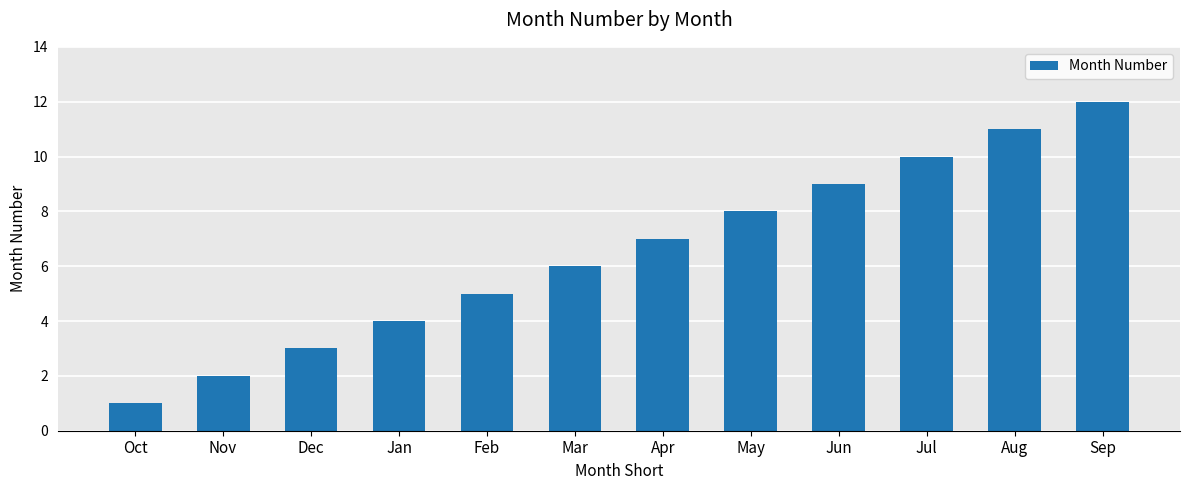

Which has a higher value, Jul or Jan?

Jul